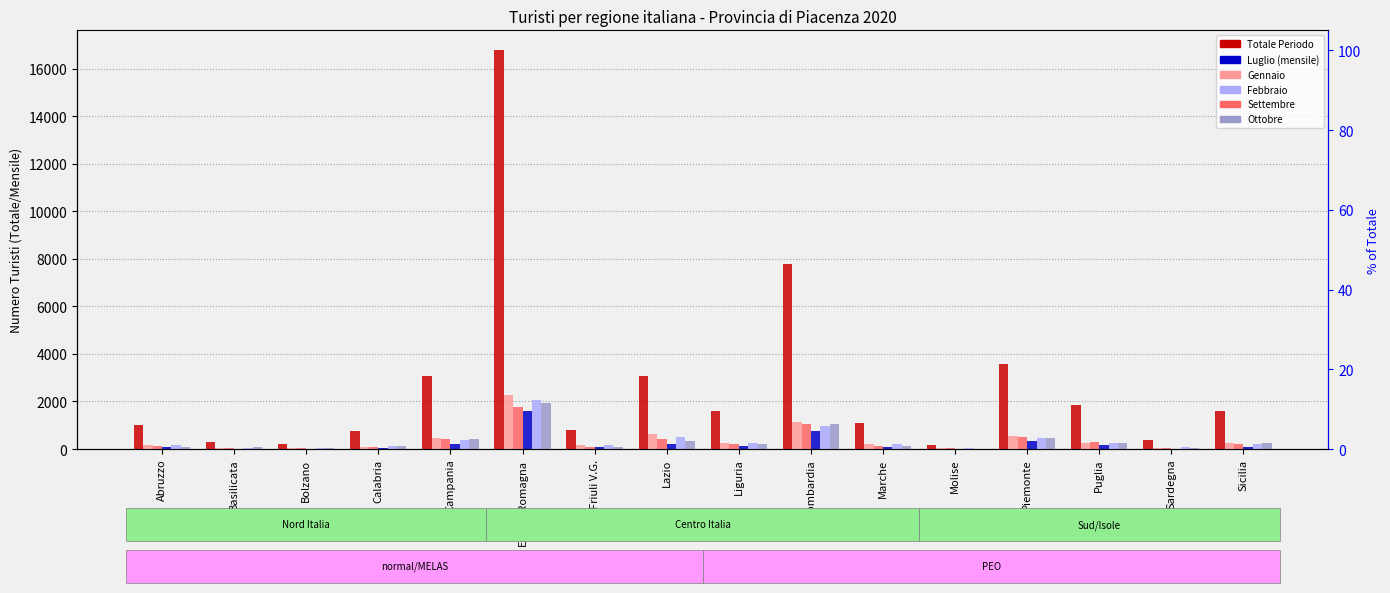

What is the difference between the maximum and minimum values in the Luglio series?

1585